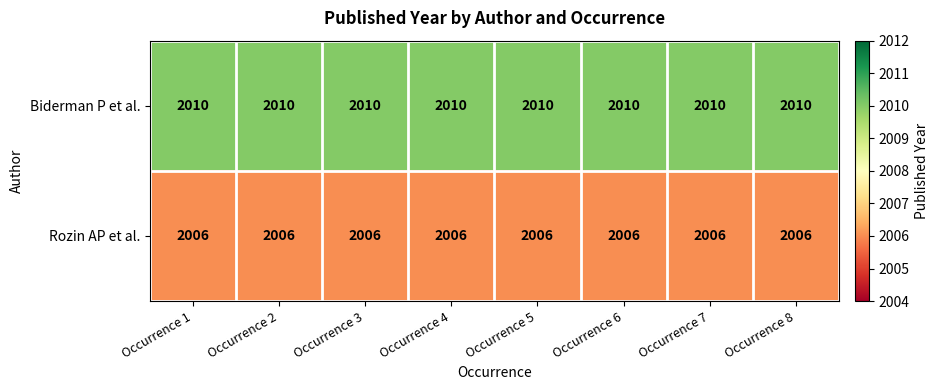

The value of Rozin AP et al. at Occurrence 5 is 2006. True or false?

True